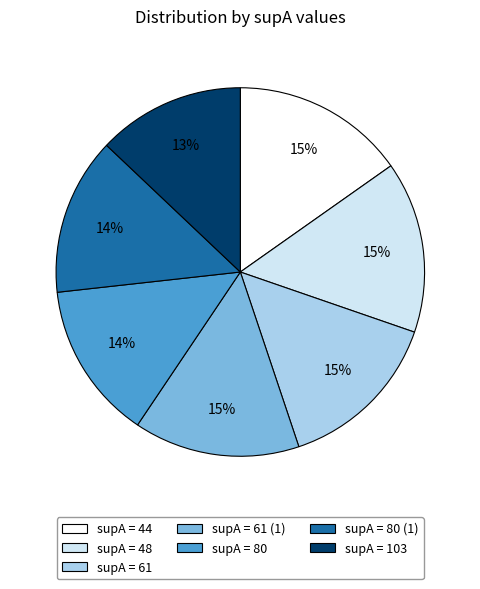

How many segments does this pie chart have?

7